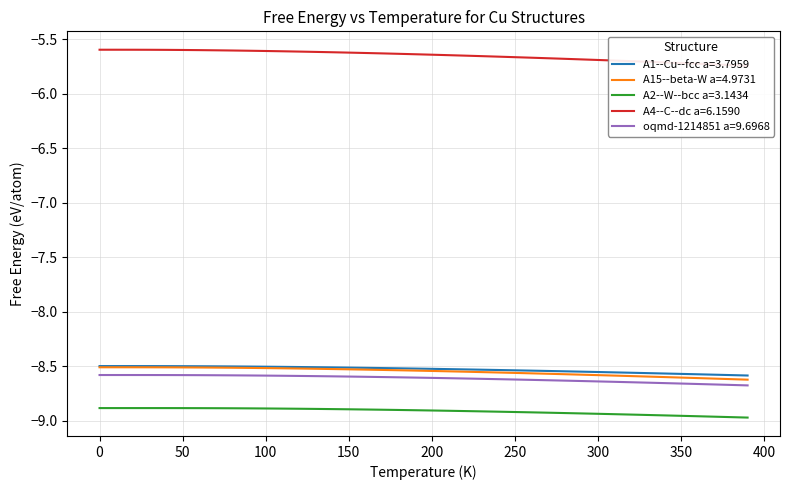

True or false: A1--Cu--fcc a=3.7959 has more than 2 interior local peaks.

False